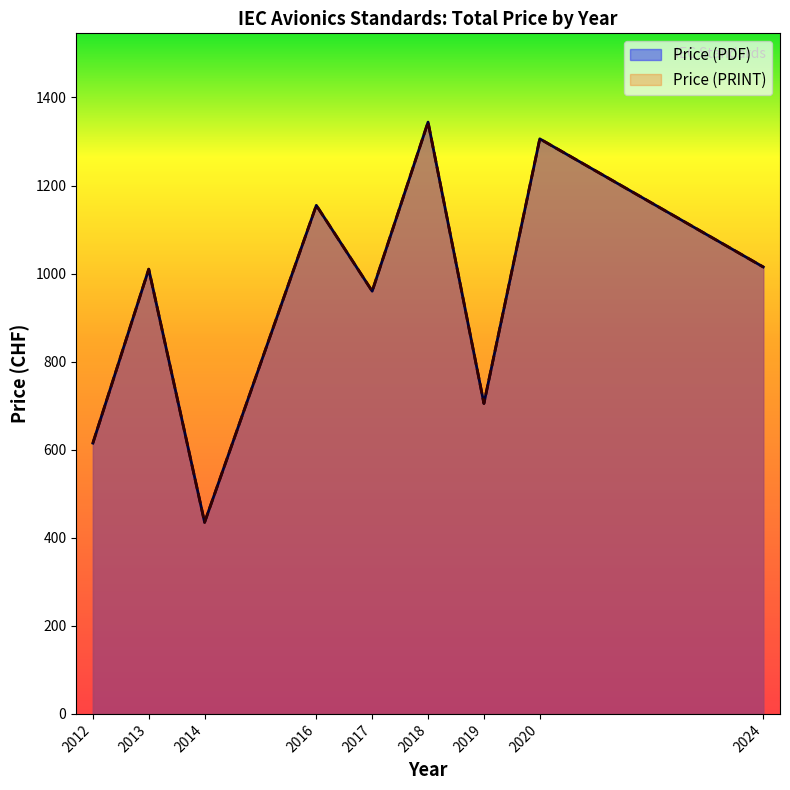

Is it true that Price (PRINT) equals 416 at 2020?

False